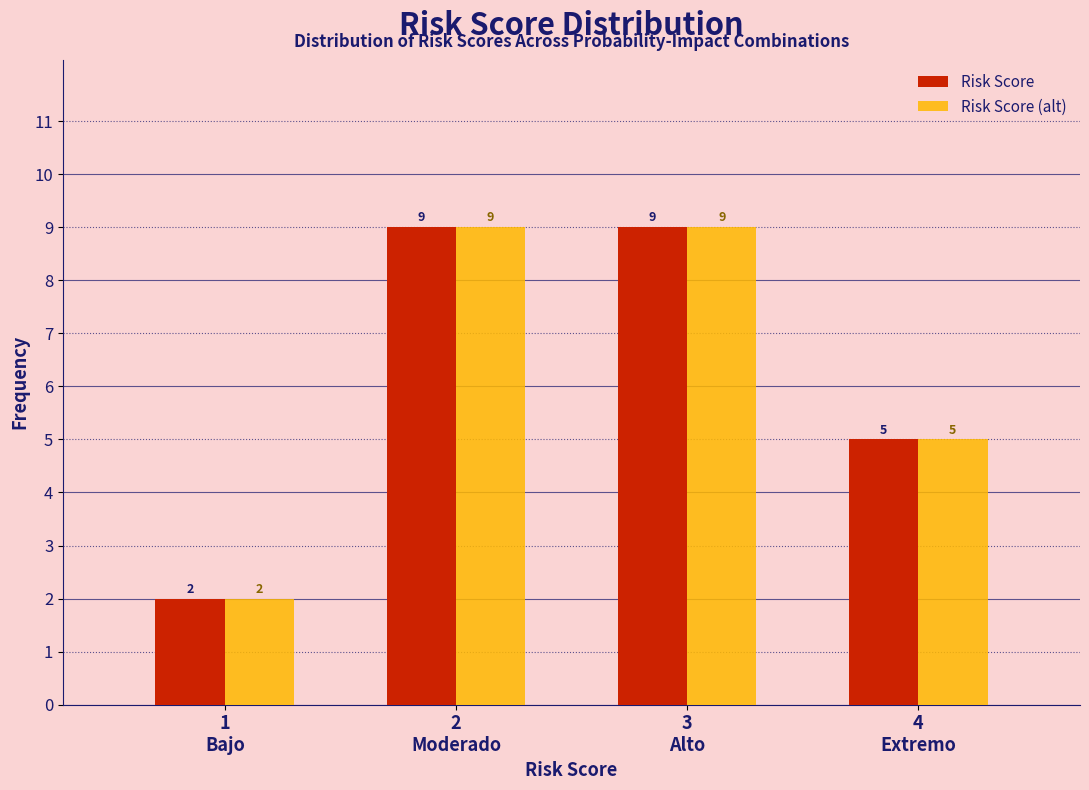

Reading left to right, transcribe all the data shown in this chart.

Risk Score: 2	9	9	5
Risk Score (alt): 2	9	9	5